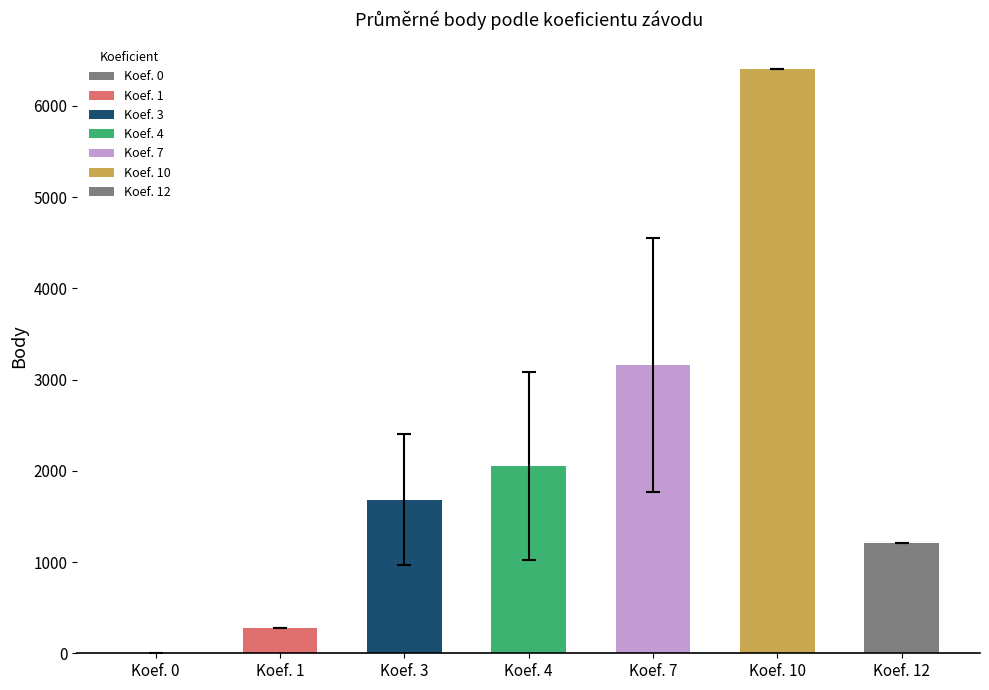

At which category does the chart reach its peak across all series?

Koef. 10